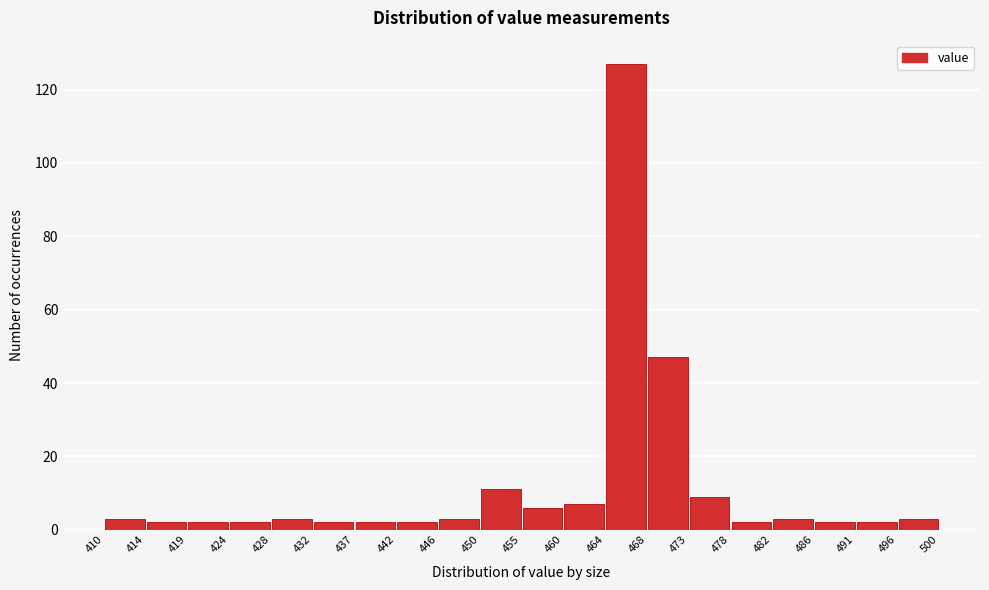

Reading left to right, list every bar in this chart as the range it spans on the x-axis followed by its height. The values are not printed on the chart, so give them approximately, as read against the axis.

410 to 414: 4
414 to 419: 2
419 to 424: 2
424 to 428: 2
428 to 432: 4
432 to 437: 2
437 to 442: 2
442 to 446: 2
446 to 450: 4
450 to 455: 12
455 to 460: 6
460 to 464: 8
464 to 468: 128
468 to 473: 48
473 to 478: 10
478 to 482: 2
482 to 486: 4
486 to 491: 2
491 to 496: 2
496 to 500: 4